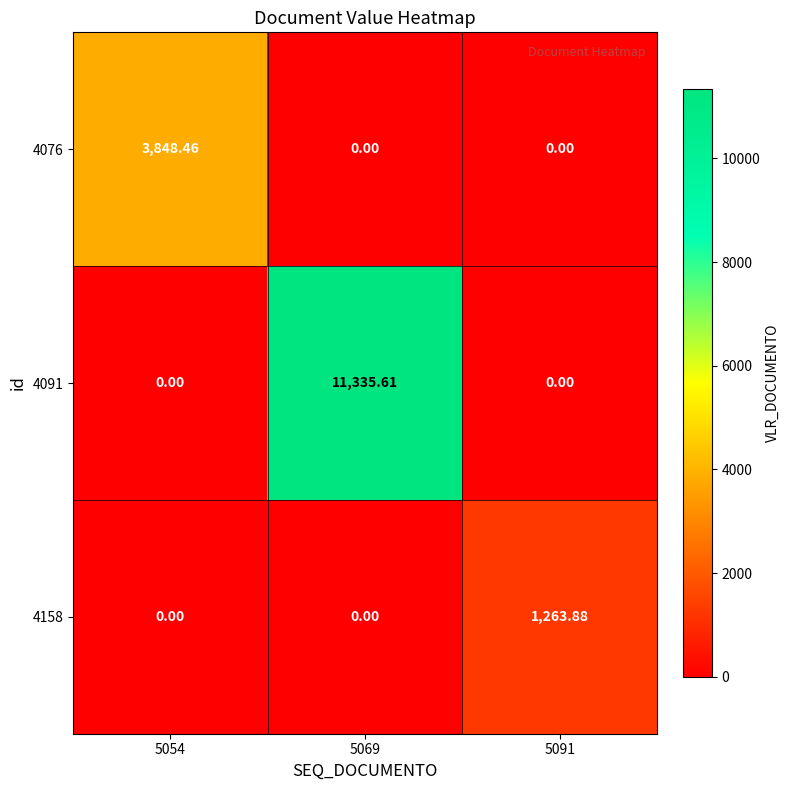

Is the value of 4091 at 5091 greater than the value of 4076 at 5054?

No